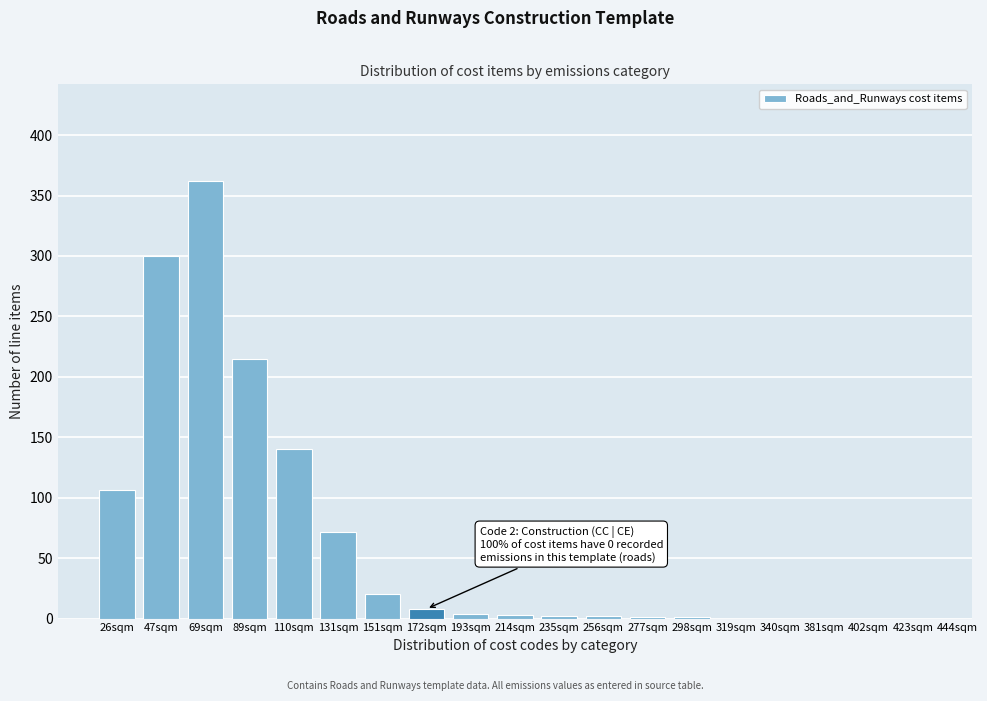

True or false: the data shows 3 at 214sqm.

True